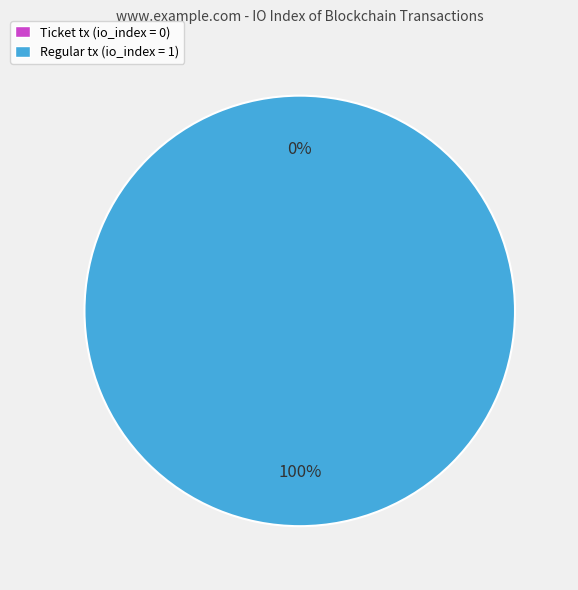

True or false: Ticket (-1, index 0) accounts for 1% of the total.

False